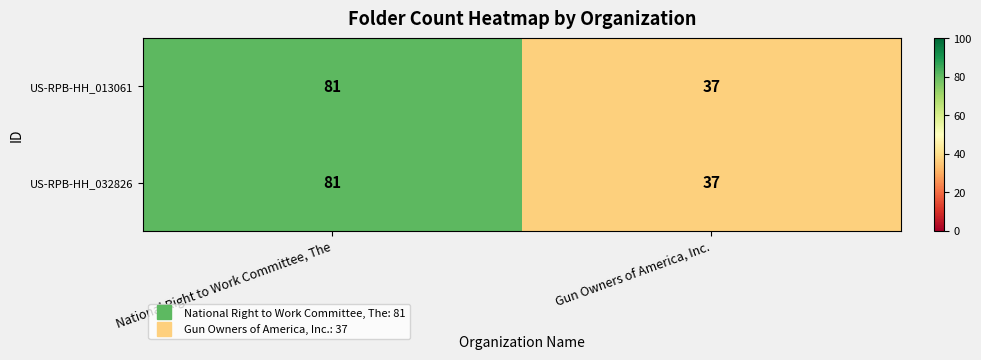

Is it true that US-RPB-HH_032826 equals 81 at National Right to Work Committee, The?

True